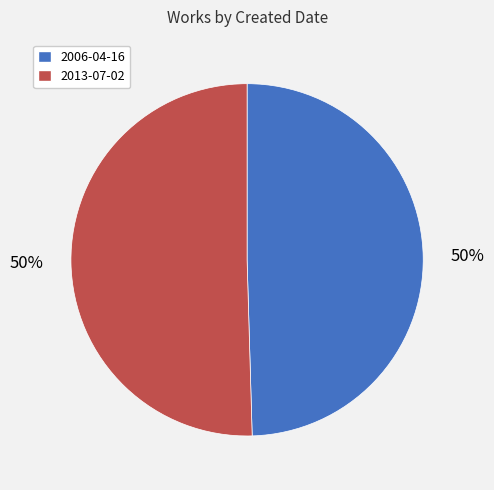

To the nearest percent, what is the combined percentage of 2006-04-16 and 2013-07-02?

100%